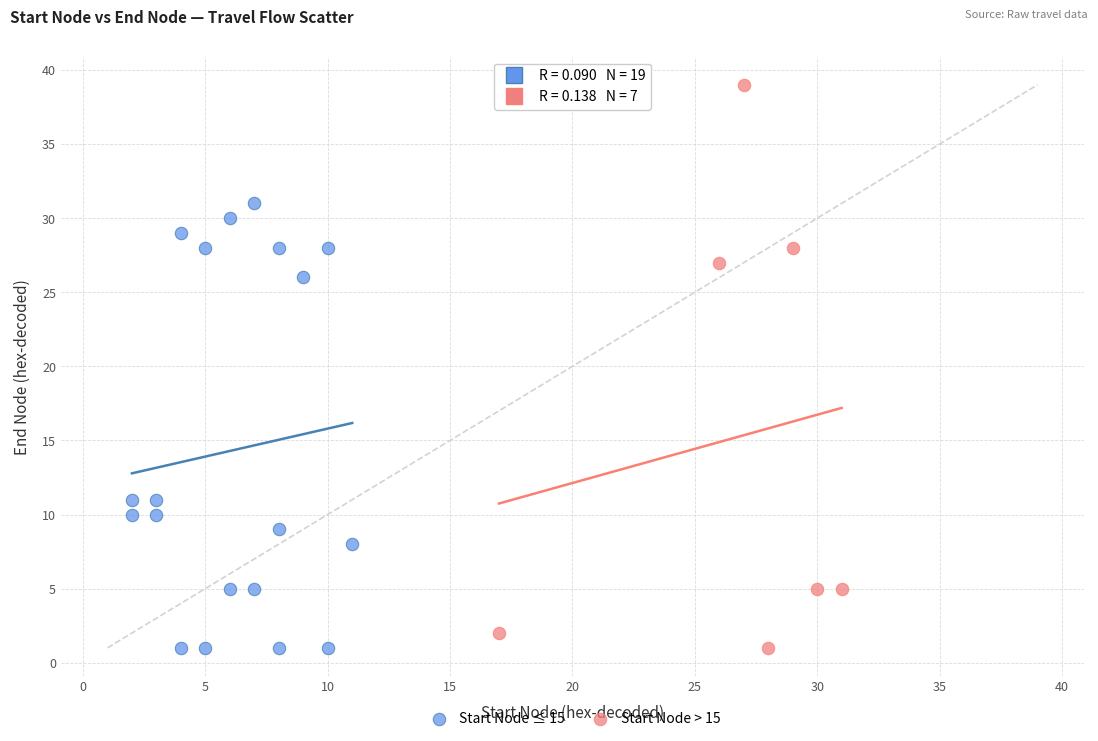

Which series has the widest spread of Y values?

Start Node > 15